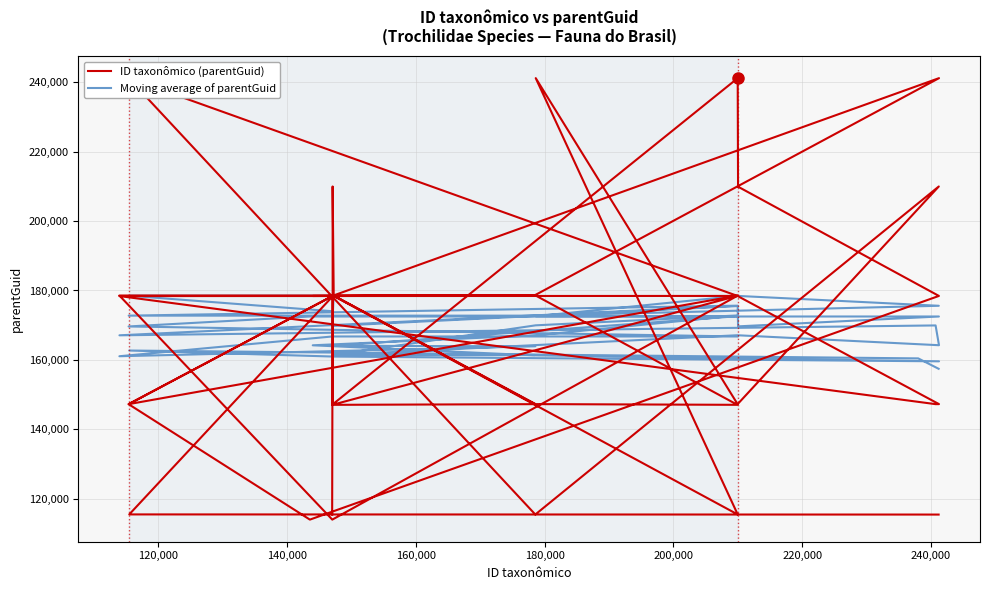

Which series has the largest range (max minus min)?

ID taxonômico (parentGuid)